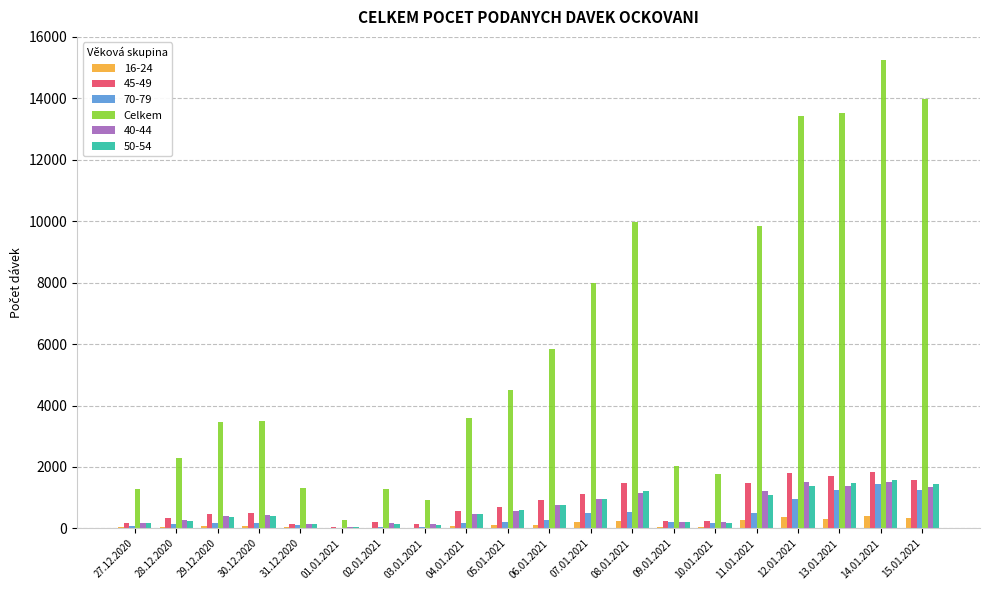

Between 07.01.2021 and 12.01.2021, which series saw the biggest shift?

Celkem